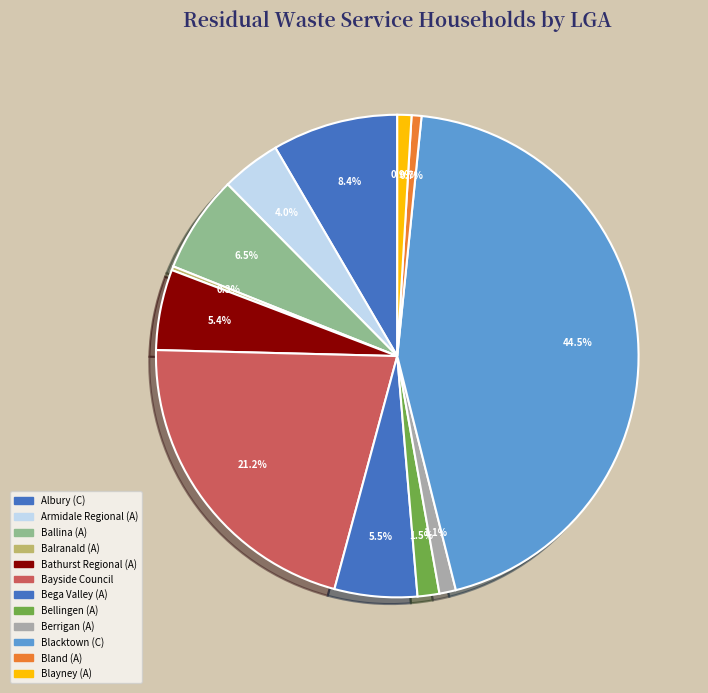

Does any single category account for the majority?

No